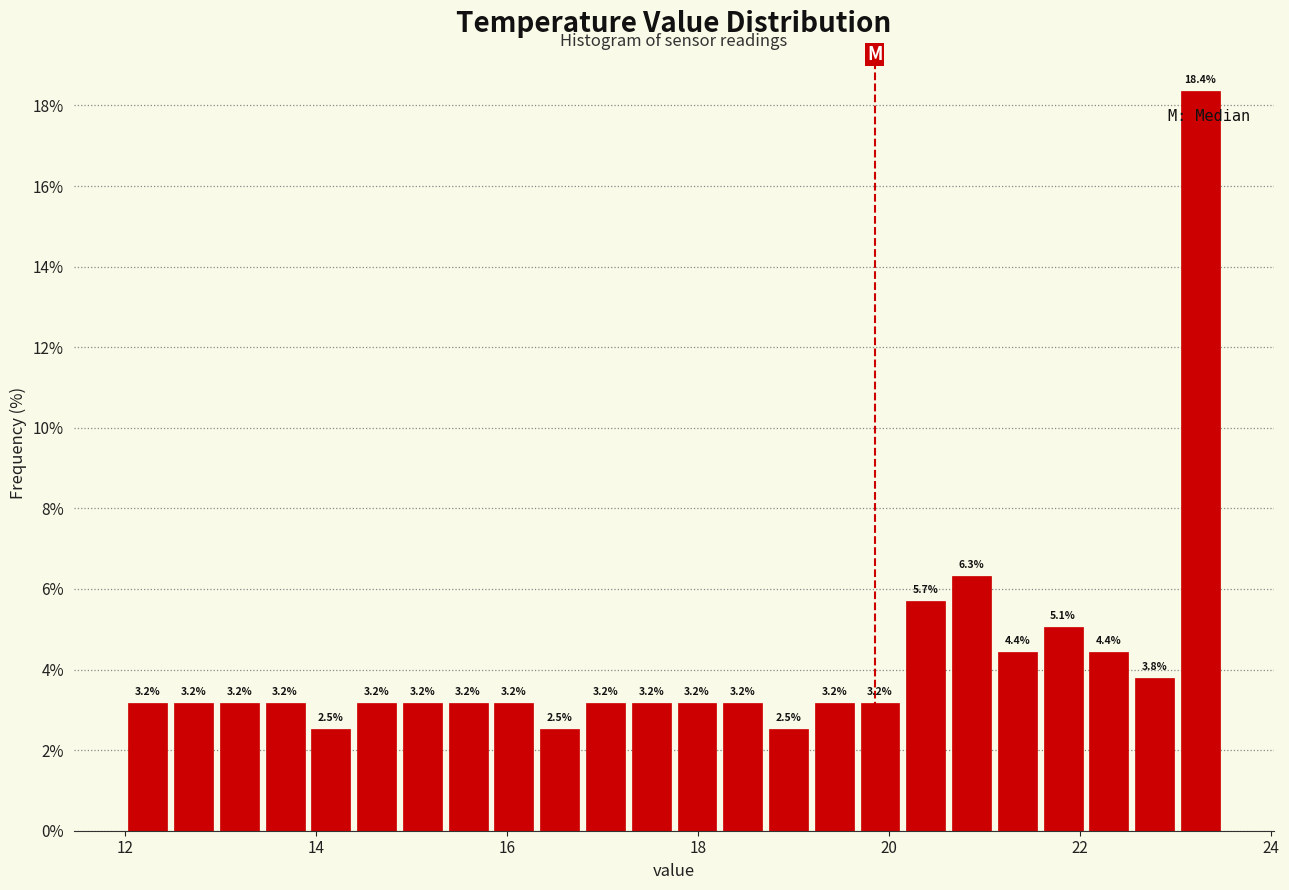

Around what value on the x-axis is the tallest bar? Give the approximate position of its centre, as read against the axis.

23.2